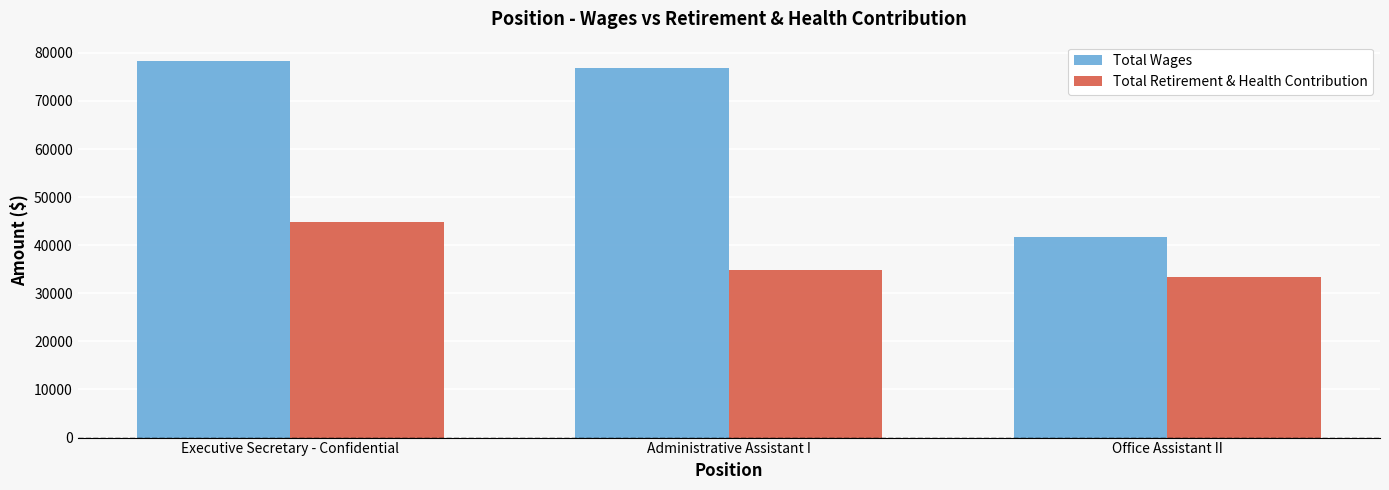

Count the number of categories in the chart.

3